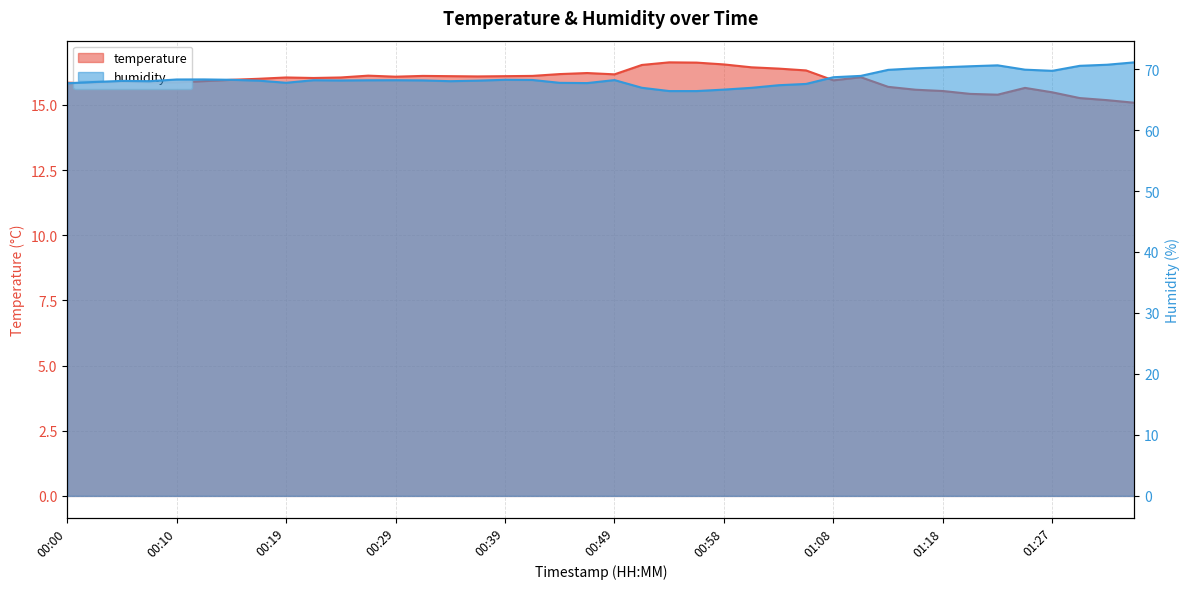

The value of humidity at 00:51 is 19.9. True or false?

False